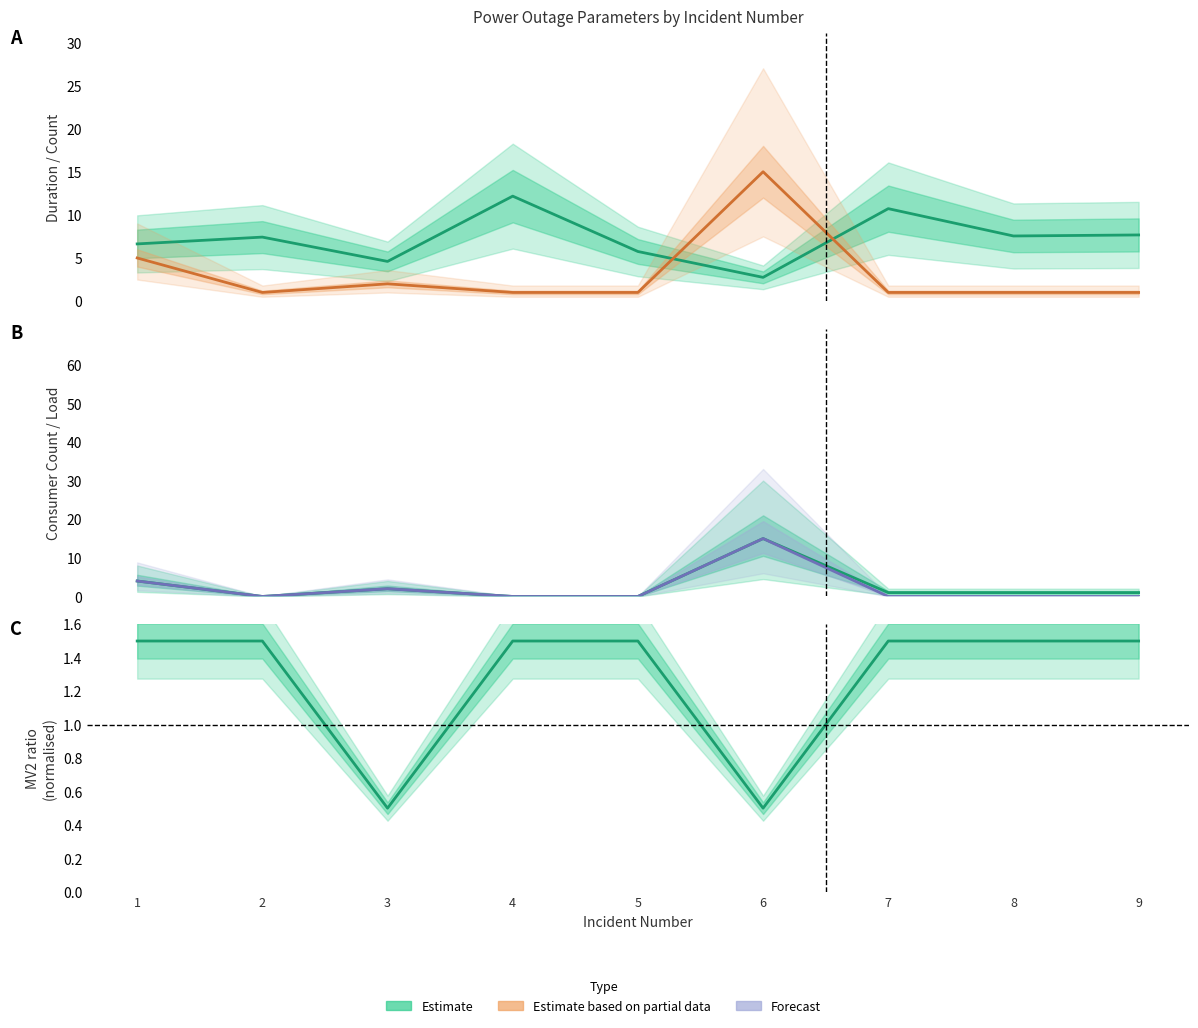

Is the value of LV consumers (load) at 7 greater than the value of Cat-3 consumers at 7?

No